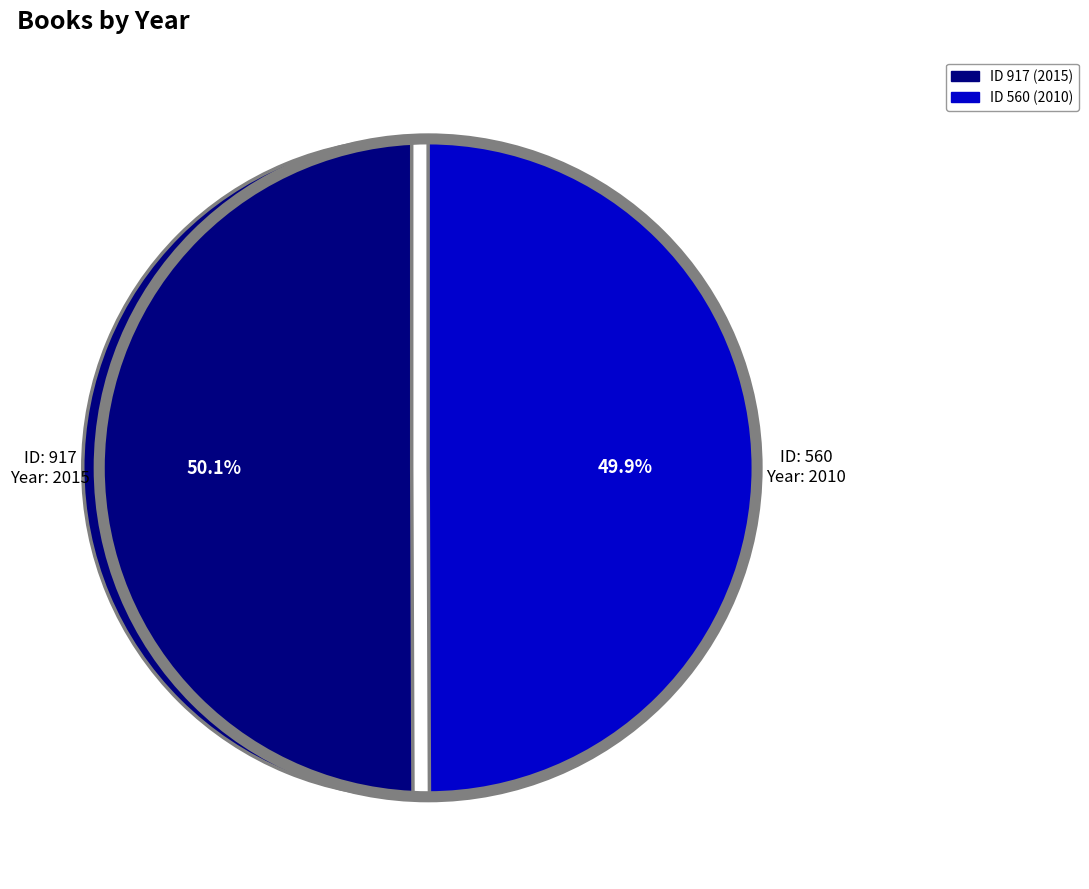

Is there a majority slice in this chart?

Yes